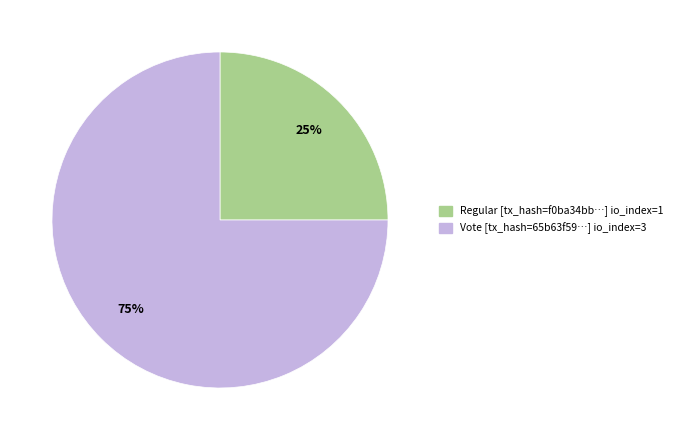

To the nearest percent, what is the average slice percentage?

50%